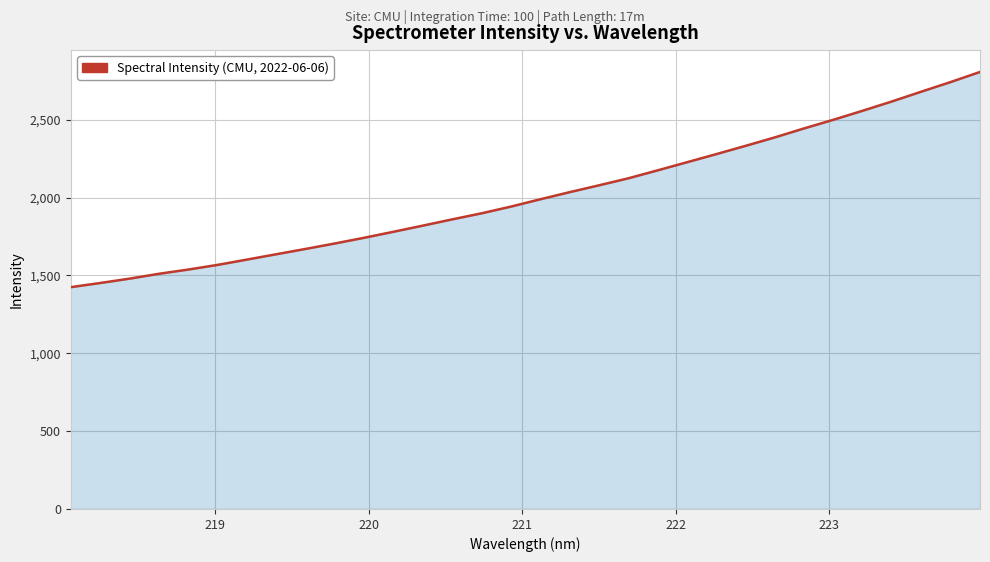

What is the minimum value shown in the chart?

1424.8